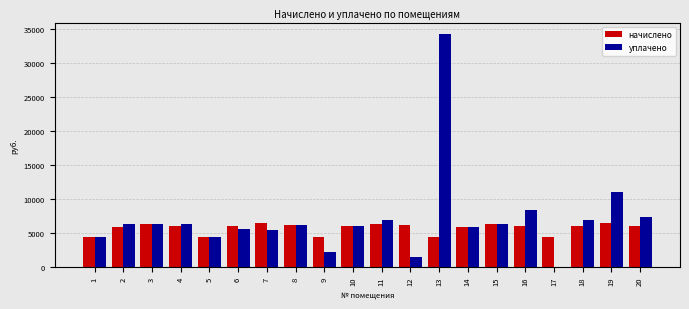

How many values in the уплачено series exceed 6288?

10